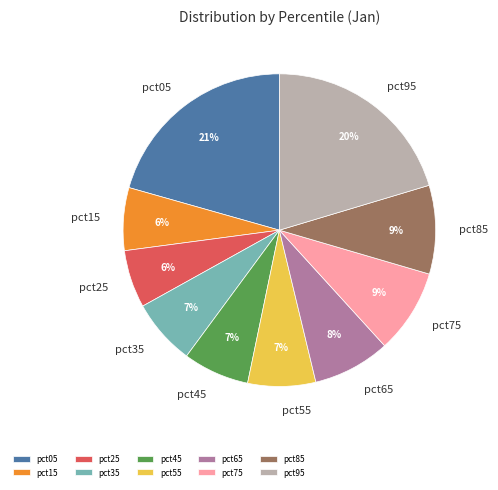

Is there a majority slice in this chart?

No